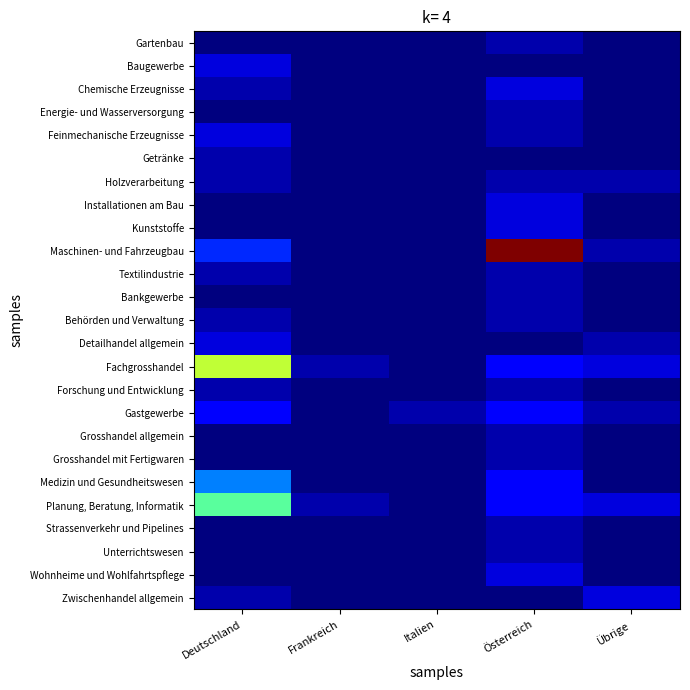

How many distinct data groups are displayed?

25